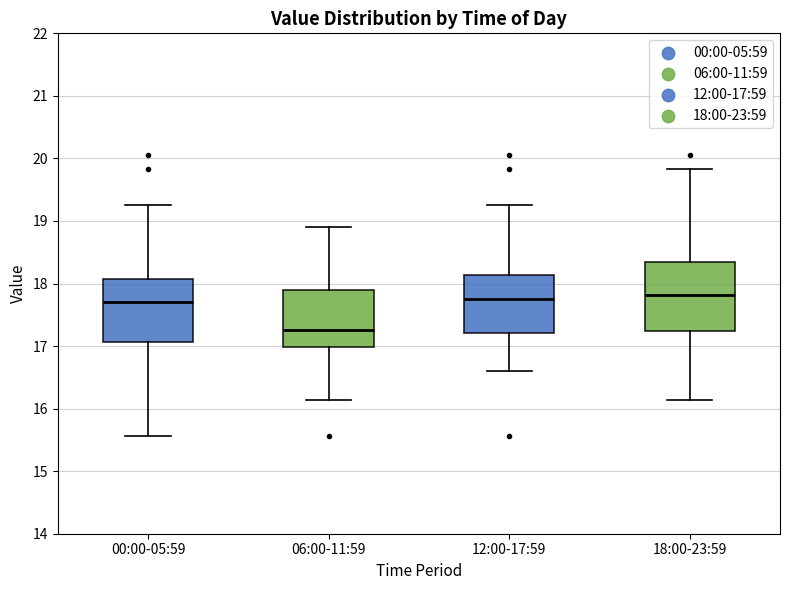

Where is the lower edge of the box for 00:00-05:59 on the y-axis? The values are not printed on the chart, so give them approximately, as read against the axis.

17.1